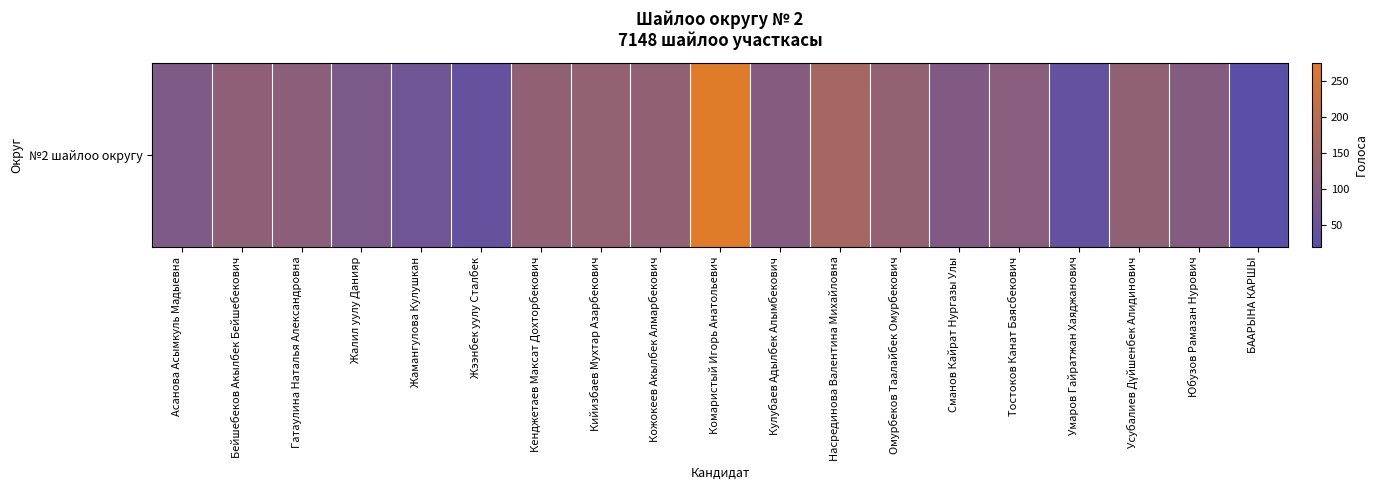

At which label does the data first exceed 106?

Бейшебеков Акылбек Бейшебекович